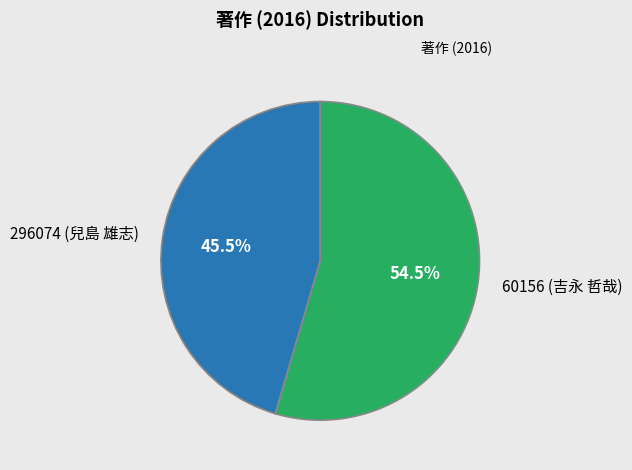

How many slices are in this pie chart?

2